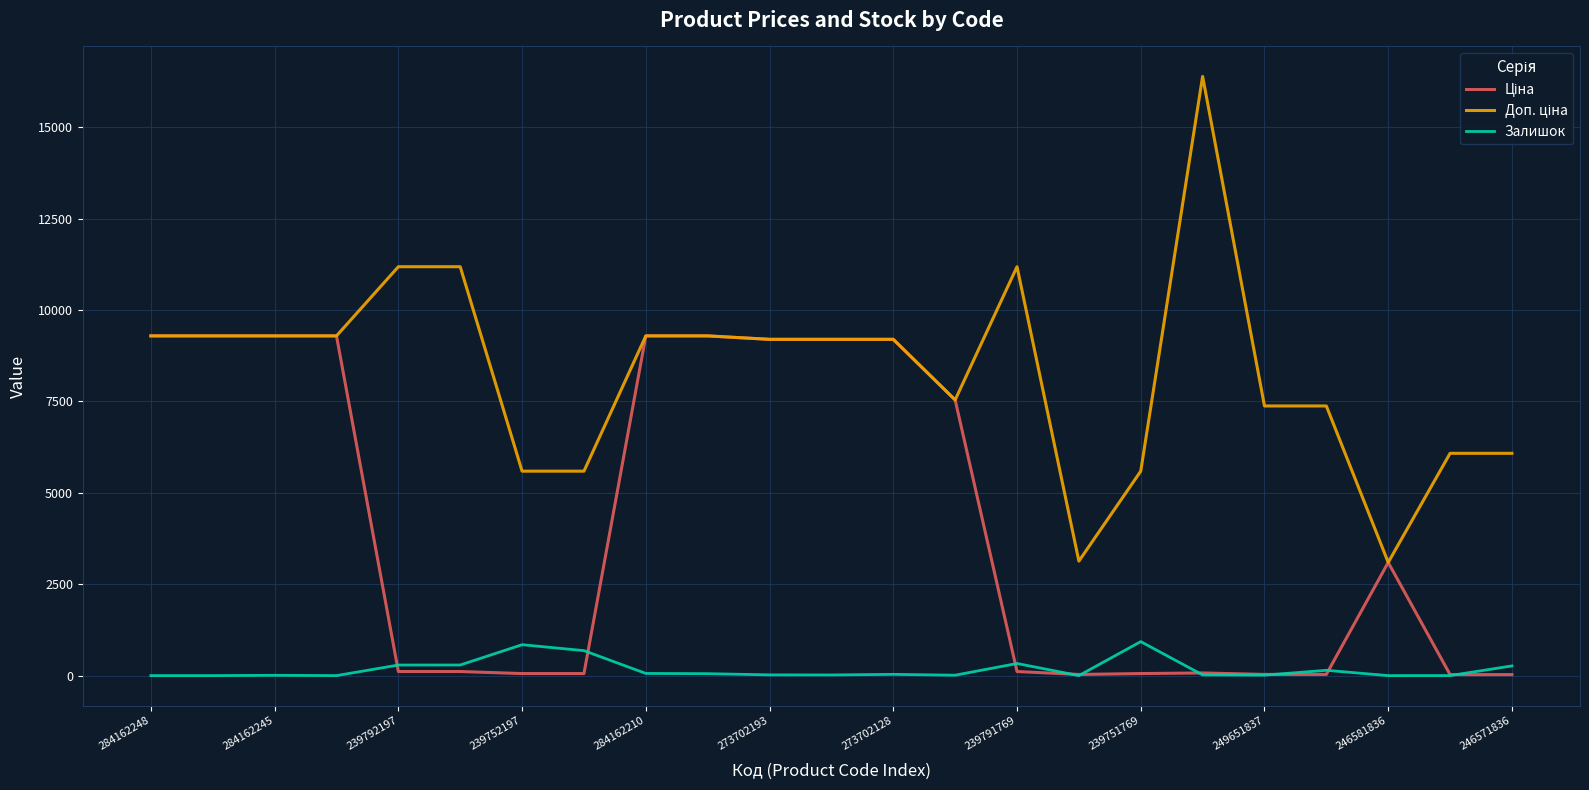

True or false: Залишок and Доп. ціна intersect in this chart.

False